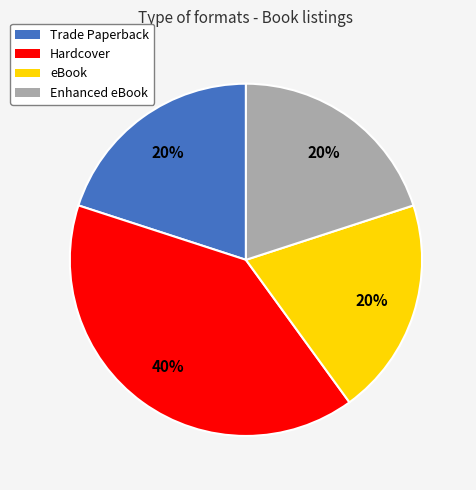

What is the largest slice in the pie chart?

Hardcover